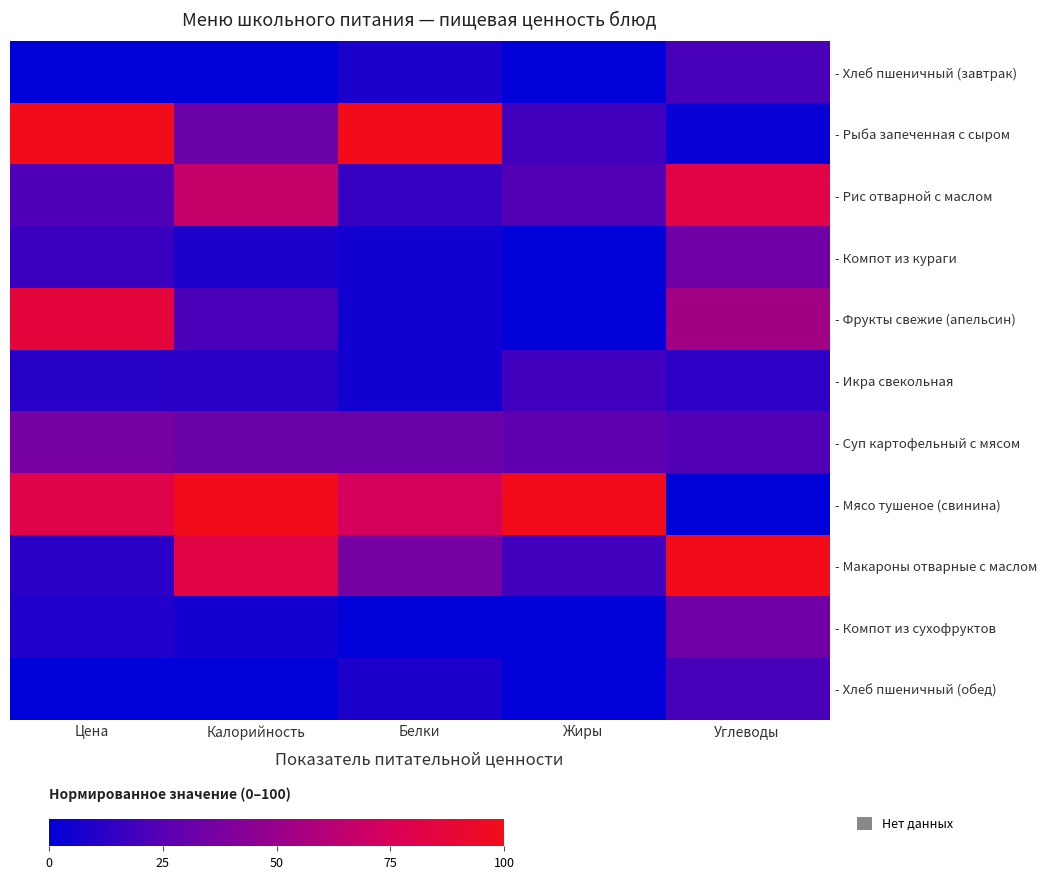

At which category is the sum across all series the highest?

Углеводы